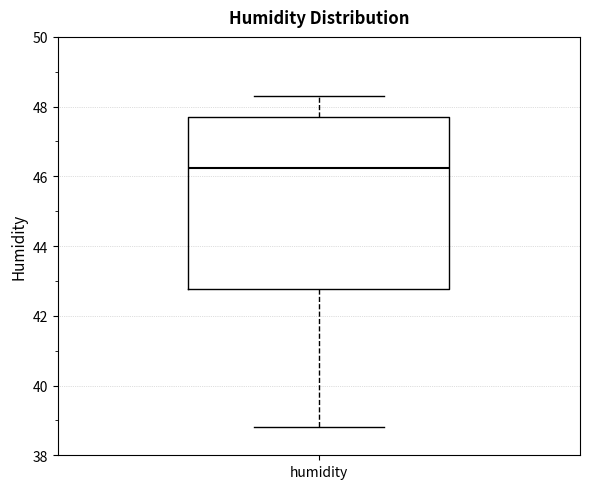

Where does the upper whisker of the box for humidity end on the y-axis? The values are not printed on the chart, so give them approximately, as read against the axis.

48.4